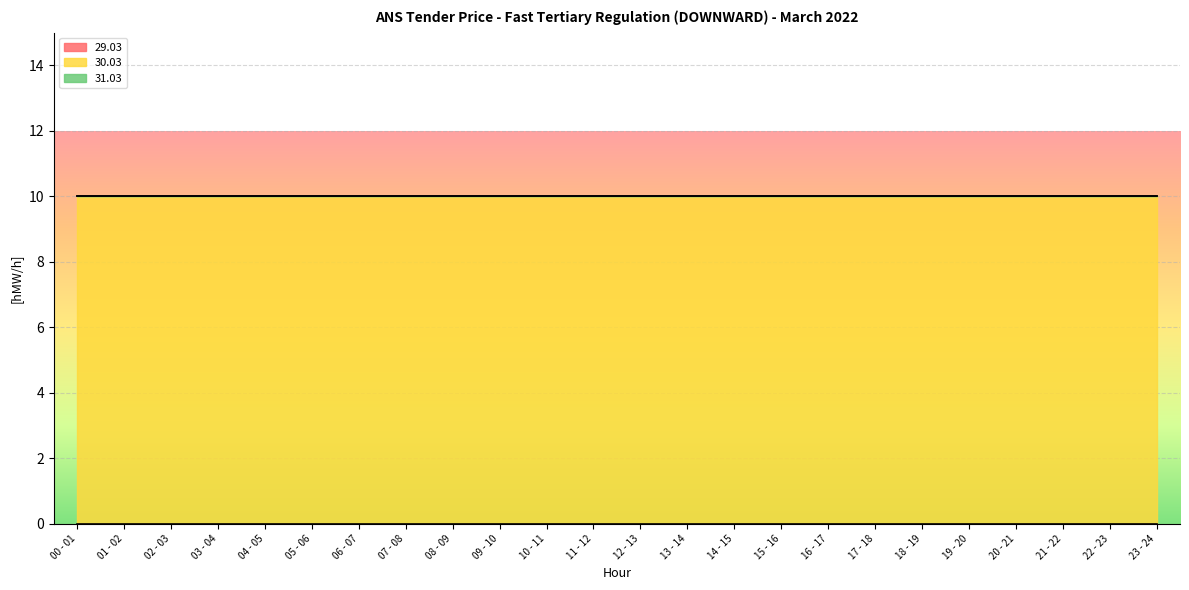

Reading left to right, transcribe all the data shown in this chart.

29.03: 00 - 01=0	01 - 02=0	02 - 03=0	03 - 04=0	04 - 05=0	05 - 06=0	06 - 07=0	07 - 08=0	08 - 09=0	09 - 10=0	10 - 11=0	11 - 12=0	12 - 13=0	13 - 14=0	14 - 15=0	15 - 16=0	16 - 17=0	17 - 18=0	18 - 19=0	19 - 20=0	20 - 21=0	21 - 22=0	22 - 23=0	23 - 24=0
30.03: 00 - 01=10	01 - 02=10	02 - 03=10	03 - 04=10	04 - 05=10	05 - 06=10	06 - 07=10	07 - 08=10	08 - 09=10	09 - 10=10	10 - 11=10	11 - 12=10	12 - 13=10	13 - 14=10	14 - 15=10	15 - 16=10	16 - 17=10	17 - 18=10	18 - 19=10	19 - 20=10	20 - 21=10	21 - 22=10	22 - 23=10	23 - 24=10
31.03: 00 - 01=0	01 - 02=0	02 - 03=0	03 - 04=0	04 - 05=0	05 - 06=0	06 - 07=0	07 - 08=0	08 - 09=0	09 - 10=0	10 - 11=0	11 - 12=0	12 - 13=0	13 - 14=0	14 - 15=0	15 - 16=0	16 - 17=0	17 - 18=0	18 - 19=0	19 - 20=0	20 - 21=0	21 - 22=0	22 - 23=0	23 - 24=0